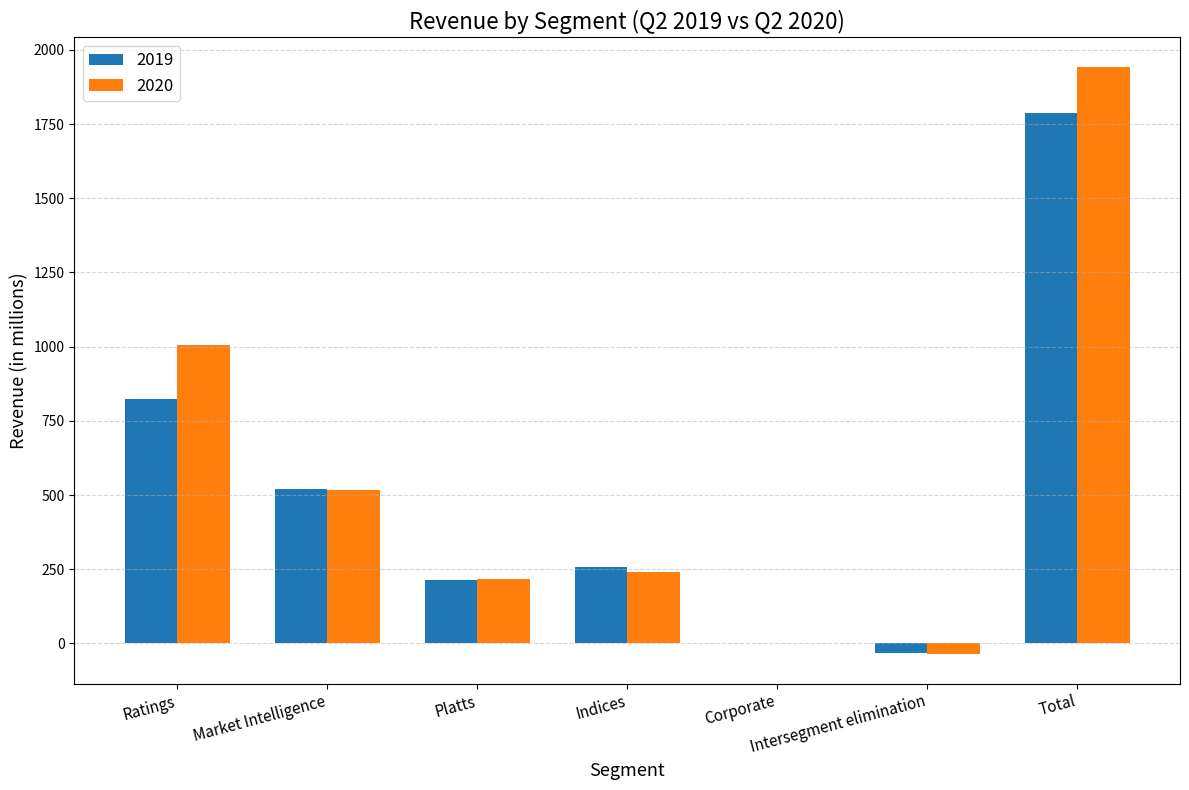

Which label corresponds to the largest value in the chart?

Total